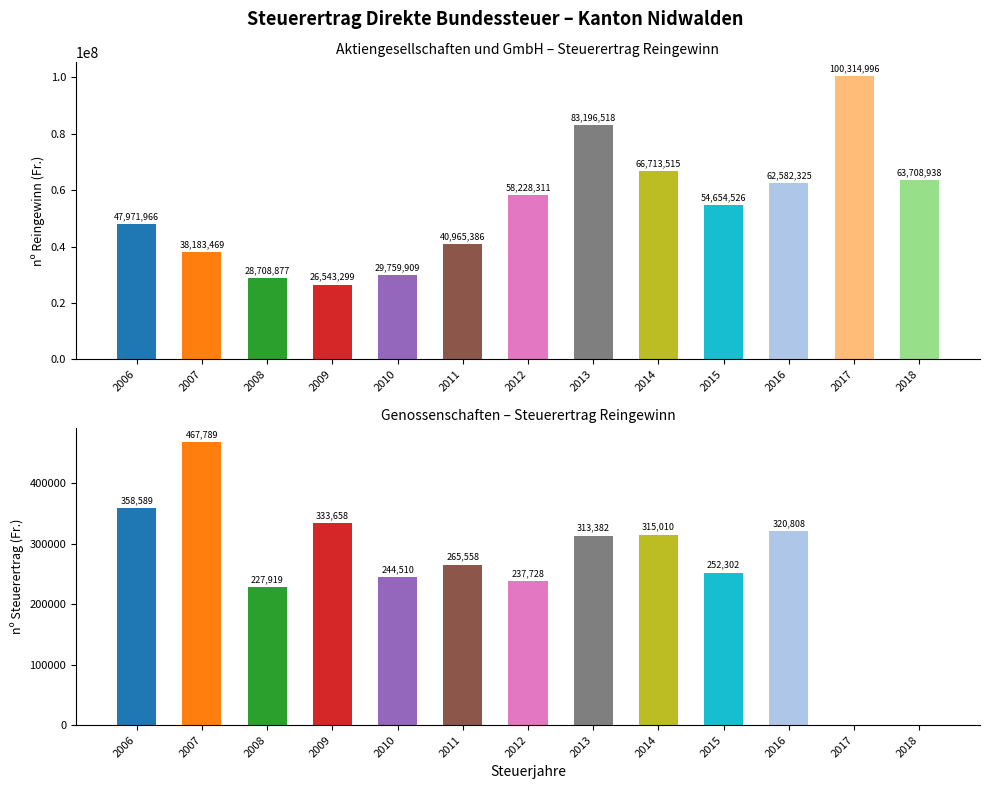

Is the value of Genossenschaften at 2012 greater than the value of Aktiengesellschaften und GmbH at 2014?

No